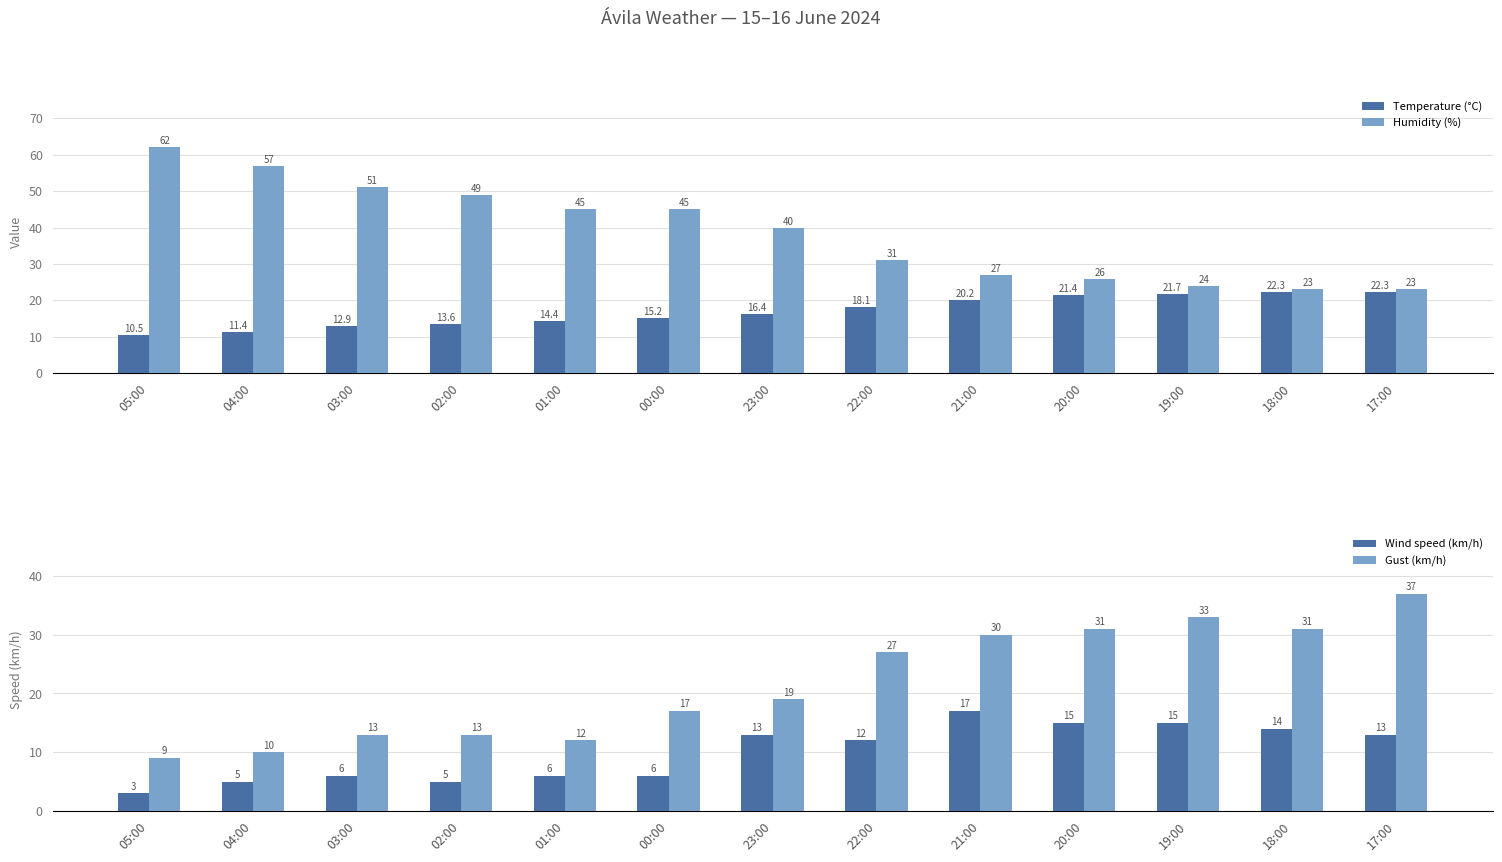

What is the smallest value displayed?

3.0